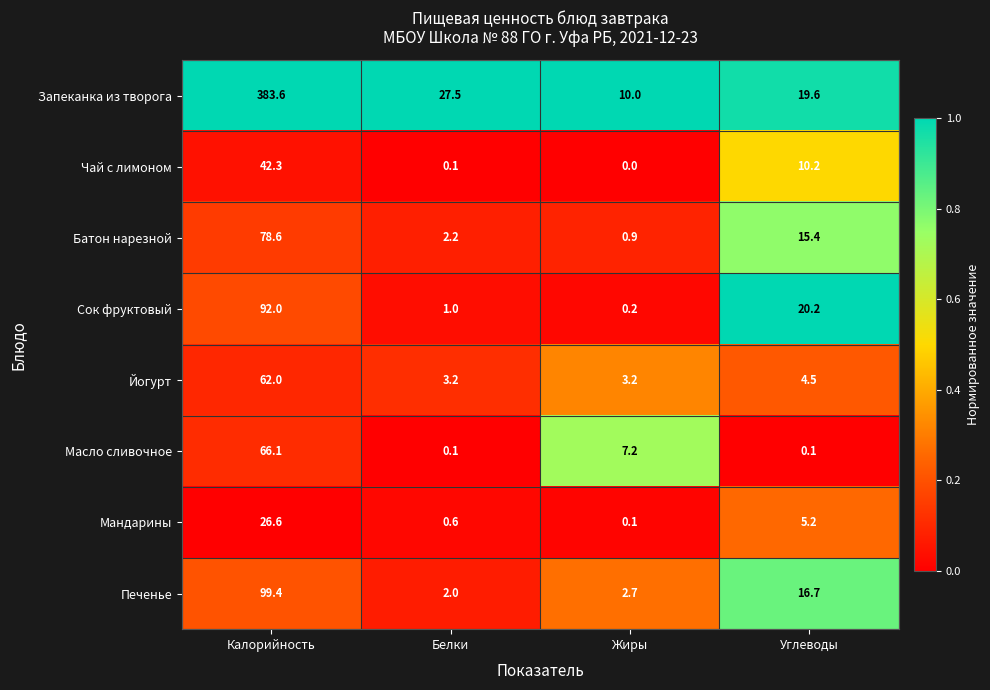

What is the maximum value shown in the chart?

383.6